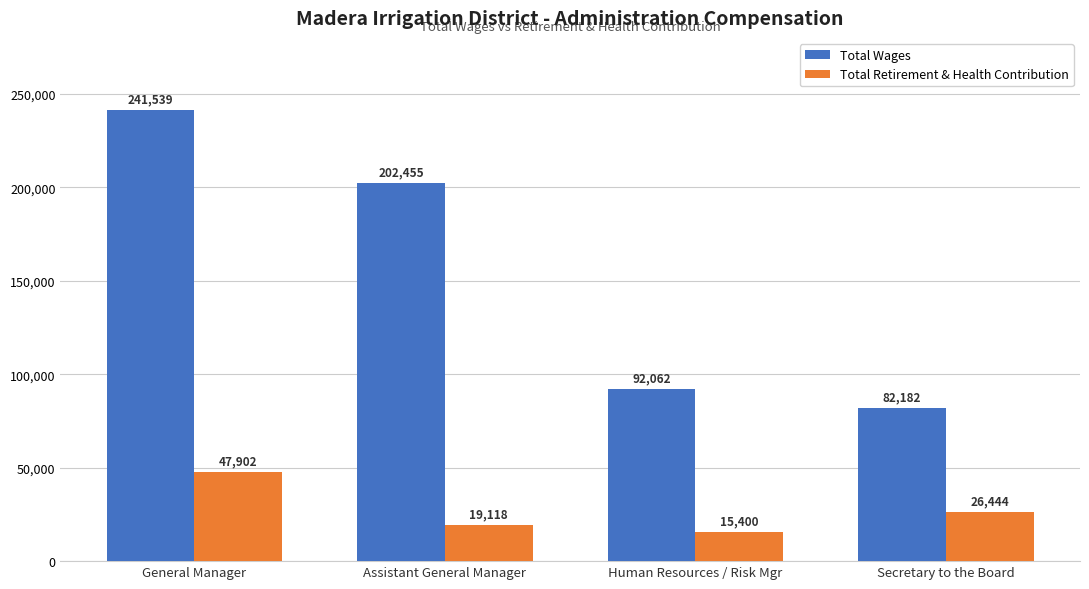

Between Assistant General Manager and Secretary to the Board, which series saw the biggest shift?

Total Wages